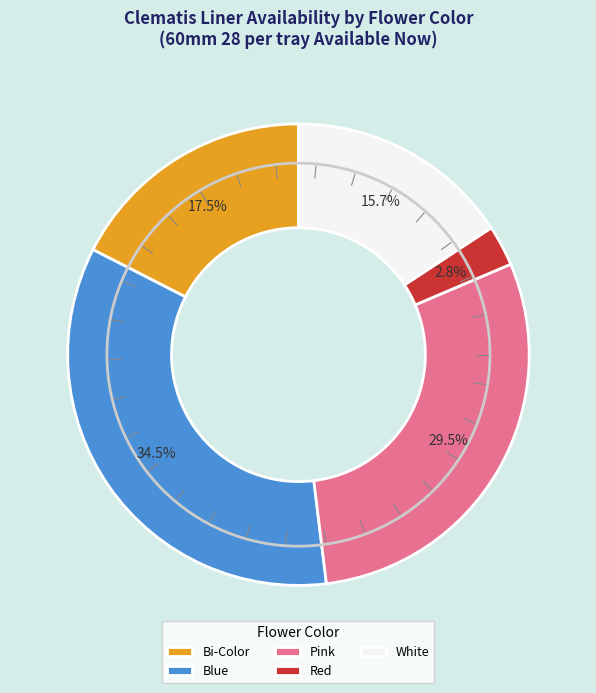

The Blue slice represents 43% of the pie. True or false?

False